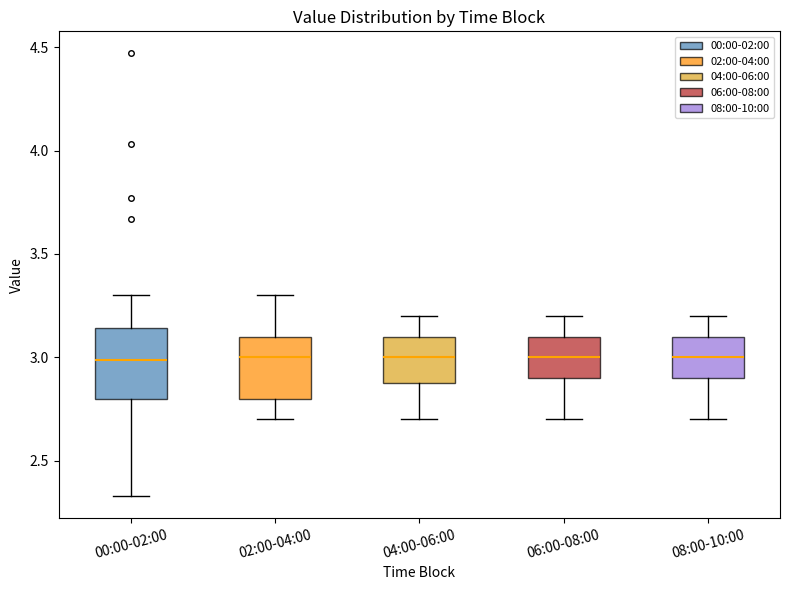

Where does the lower whisker of the box for 06:00-08:00 end on the y-axis? The values are not printed on the chart, so give them approximately, as read against the axis.

2.70